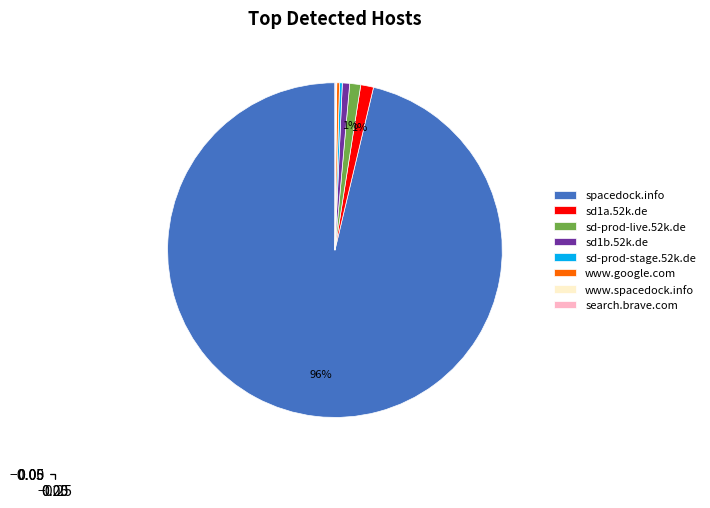

Which category accounts for the majority?

spacedock.info